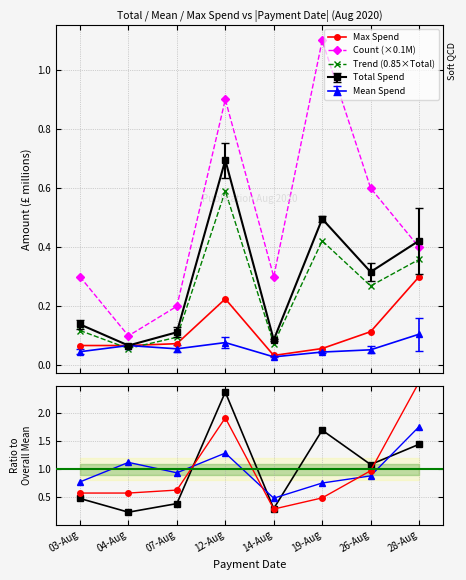

What is the sum of the Mean values at 03-Aug and 12-Aug?

2.1